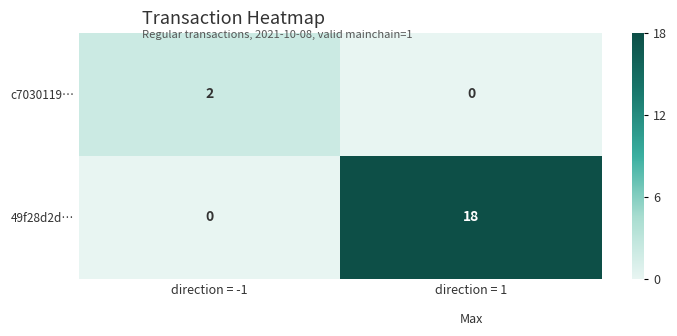

Where is 49f28d2d… nearest to the value 9?

direction = -1